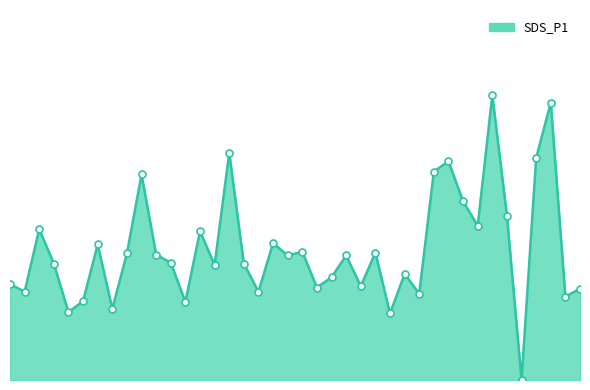

What is the total value across all series at 39?

4.4